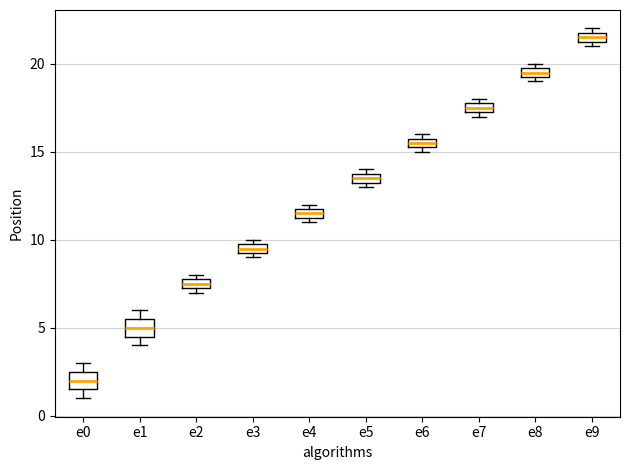

Which box's median line is the highest?

e9